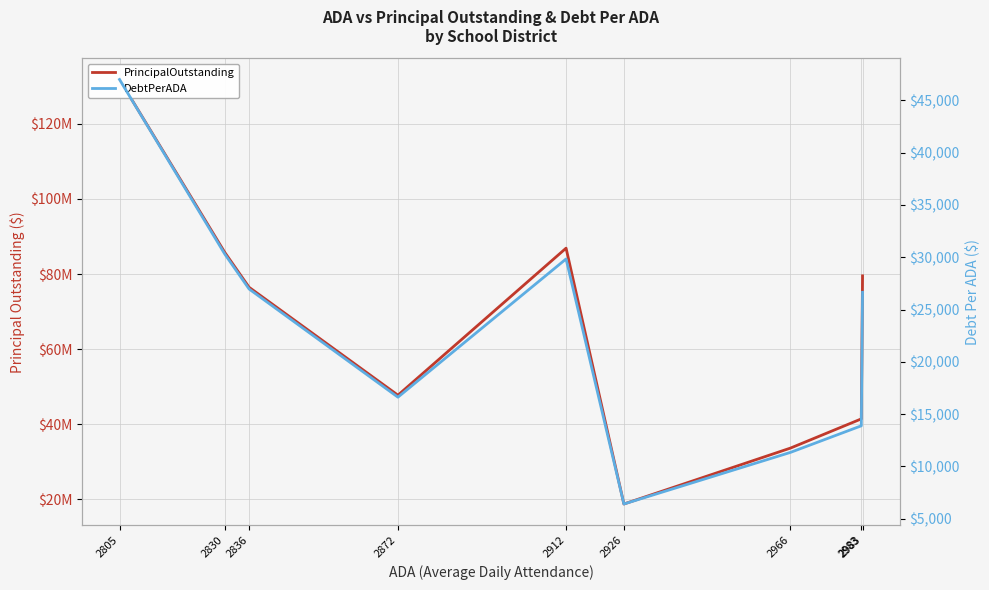

At which category does PrincipalOutstanding reach its first local valley?

2872